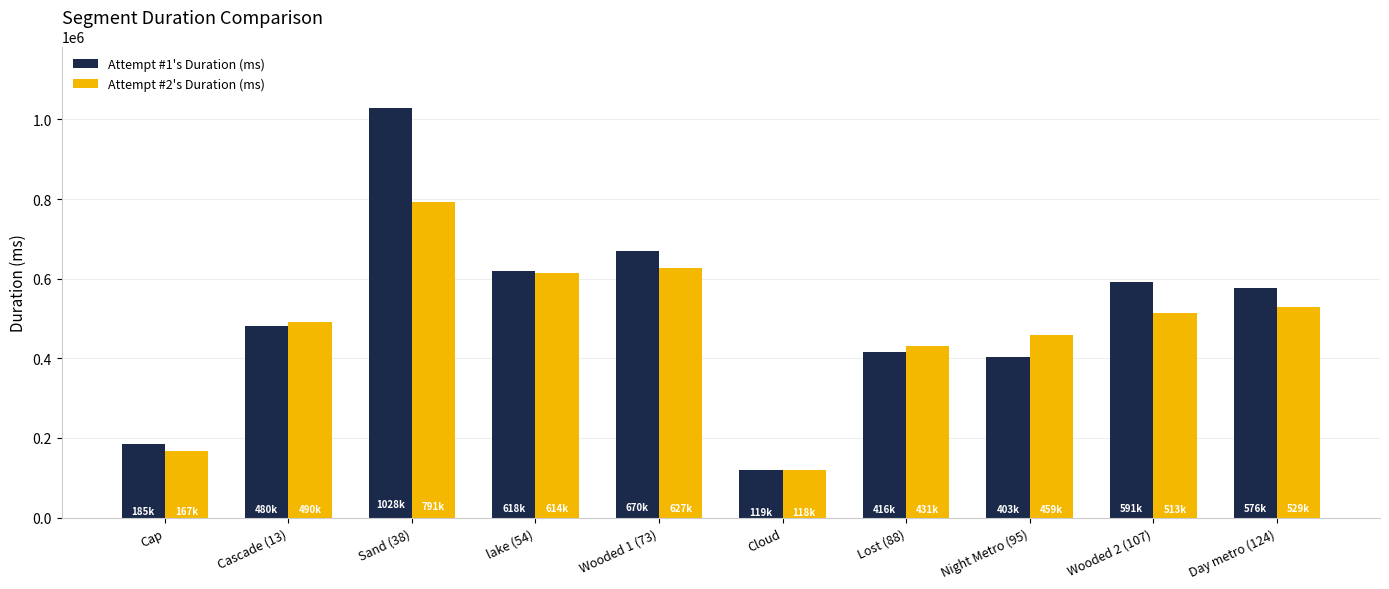

Reading right to left, list all the values displayed in this chart.

Attempt #1's Duration (ms): Day metro (124)=576196	Wooded 2 (107)=591702	Night Metro (95)=403364	Lost (88)=416173	Cloud=119631	Wooded 1 (73)=670352	lake (54)=618567	Sand (38)=1028894	Cascade (13)=480069	Cap=185781
Attempt #2's Duration (ms): Day metro (124)=529008	Wooded 2 (107)=513868	Night Metro (95)=459439	Lost (88)=431058	Cloud=118525	Wooded 1 (73)=627453	lake (54)=614205	Sand (38)=791621	Cascade (13)=490133	Cap=167654